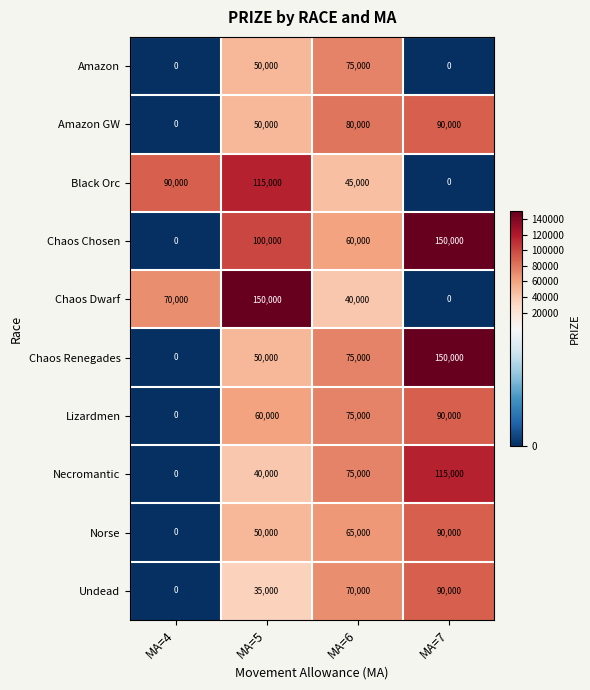

Is it true that Lizardmen equals 90000 at MA=7?

True